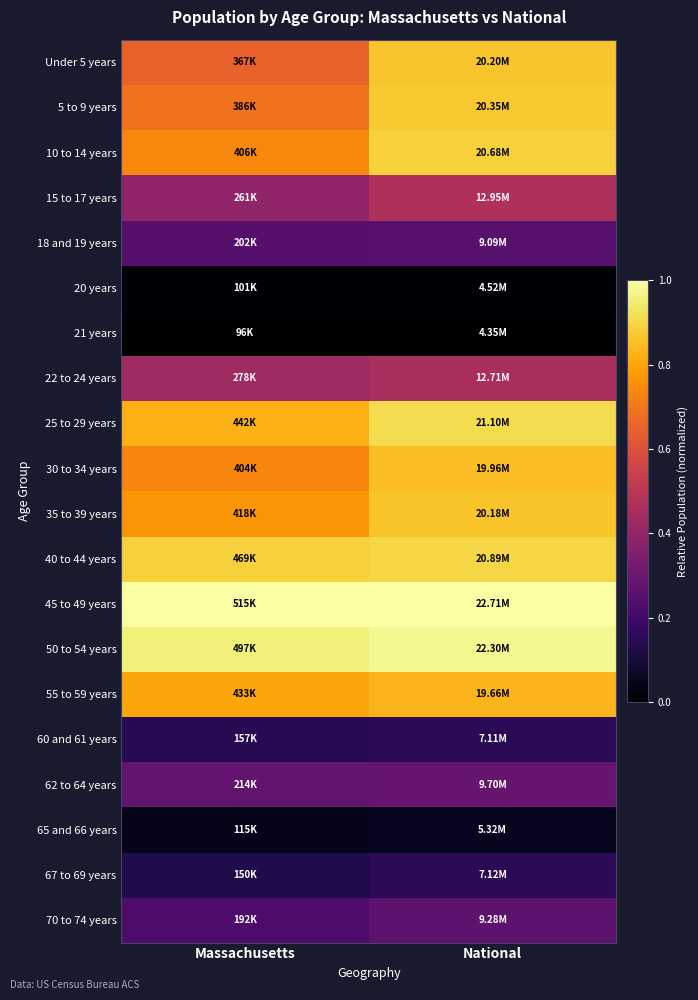

Reading left to right, transcribe all the data shown in this chart.

Under 5 years: Massachusetts=0.6	National=0.9
5 to 9 years: Massachusetts=0.7	National=0.9
10 to 14 years: Massachusetts=0.7	National=0.9
15 to 17 years: Massachusetts=0.4	National=0.5
18 and 19 years: Massachusetts=0.3	National=0.3
20 years: Massachusetts=0.0	National=0.0
21 years: Massachusetts=0.0	National=0.0
22 to 24 years: Massachusetts=0.4	National=0.5
25 to 29 years: Massachusetts=0.8	National=0.9
30 to 34 years: Massachusetts=0.7	National=0.9
35 to 39 years: Massachusetts=0.8	National=0.9
40 to 44 years: Massachusetts=0.9	National=0.9
45 to 49 years: Massachusetts=1.0	National=1.0
50 to 54 years: Massachusetts=1.0	National=1.0
55 to 59 years: Massachusetts=0.8	National=0.8
60 and 61 years: Massachusetts=0.1	National=0.2
62 to 64 years: Massachusetts=0.3	National=0.3
65 and 66 years: Massachusetts=0.0	National=0.1
67 to 69 years: Massachusetts=0.1	National=0.2
70 to 74 years: Massachusetts=0.2	National=0.3